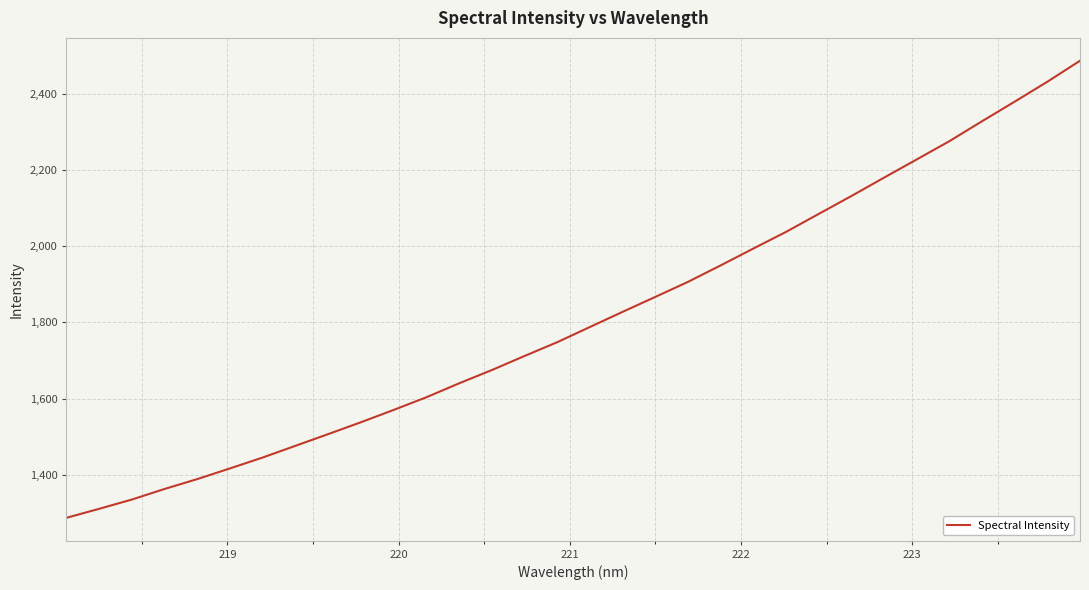

Is this an area chart (filled region under the line)?

No